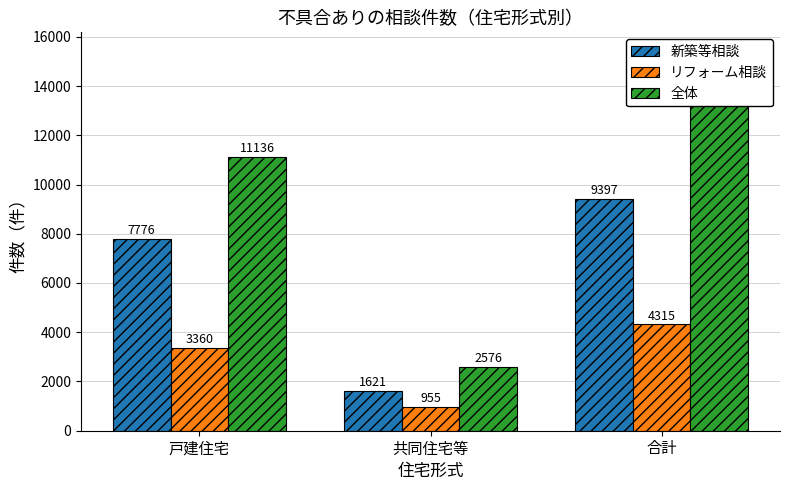

What is the difference between the maximum and minimum values in the 新築等相談 series?

7776